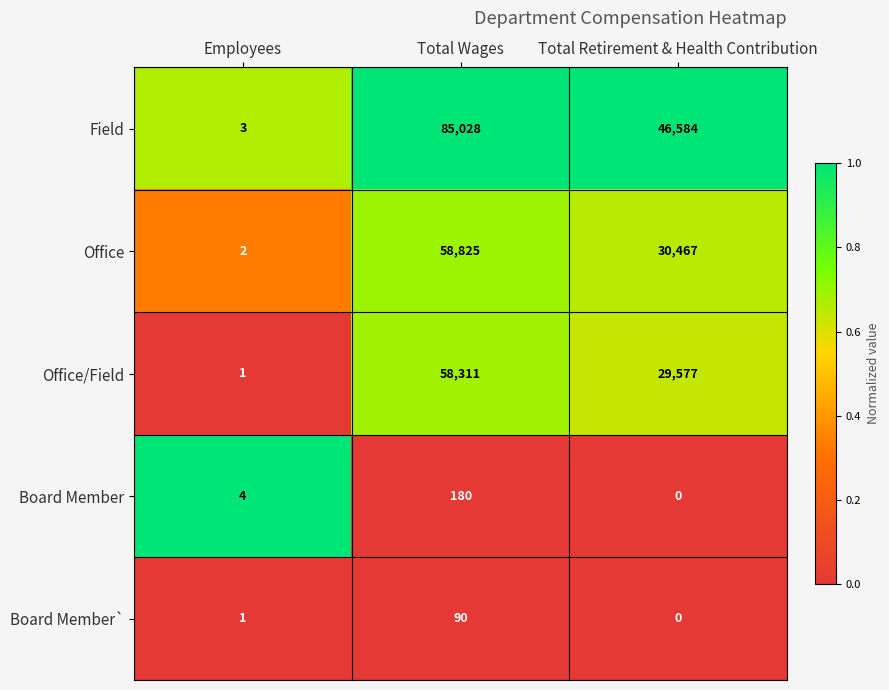

Read the Office value at Total Wages.

58825